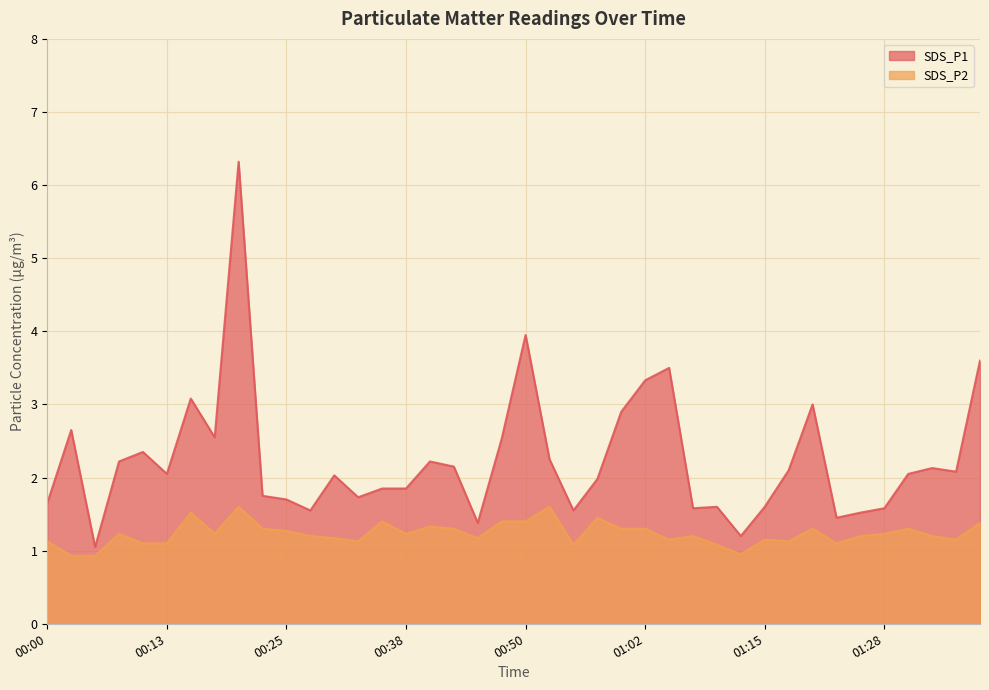

At which label does SDS_P2 first exceed 1?

00:00